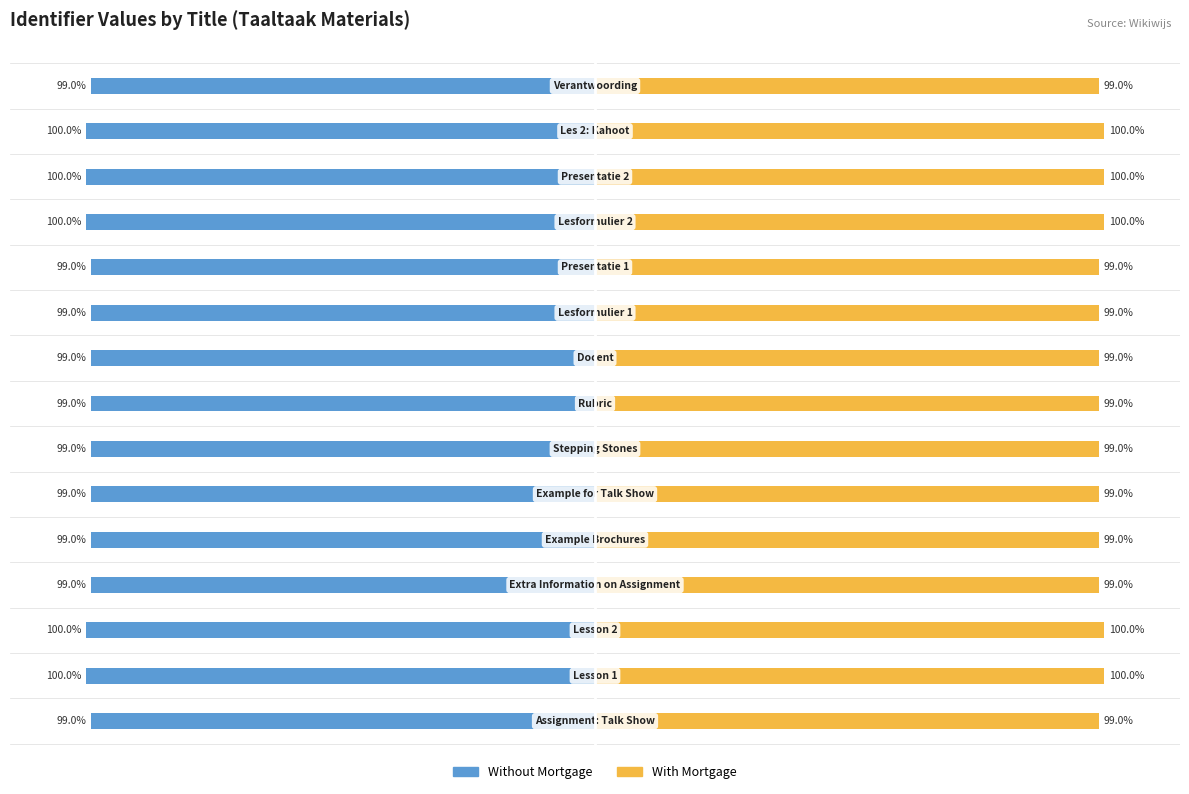

How many distinct data groups are displayed?

2